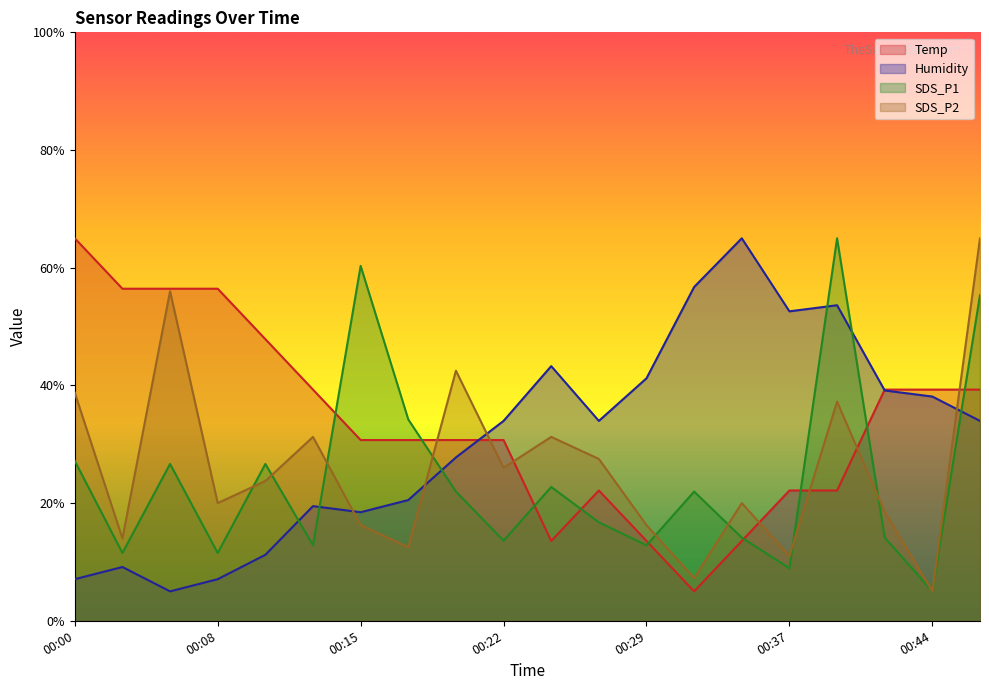

Reading right to left, transcribe all the data shown in this chart.

Temp: 39.3	39.3	39.3	22.1	22.1	13.6	5.0	13.6	22.1	13.6	30.7	30.7	30.7	30.7	39.3	47.9	56.4	56.4	56.4	65.0
Humidity: 34.0	38.1	39.1	53.6	52.6	65.0	56.7	41.2	34.0	43.3	34.0	27.8	20.5	18.4	19.5	11.2	7.1	5.0	9.1	7.1
SDS_P1: 55.3	5.0	14.1	65.0	8.9	14.1	22.0	12.8	16.7	22.7	13.6	22.0	34.2	60.3	12.8	26.7	11.5	26.7	11.5	27.2
SDS_P2: 65.0	5.0	18.5	37.3	11.0	20.0	7.3	16.3	27.5	31.3	26.0	42.5	12.5	16.3	31.3	23.7	20.0	56.0	14.0	38.7